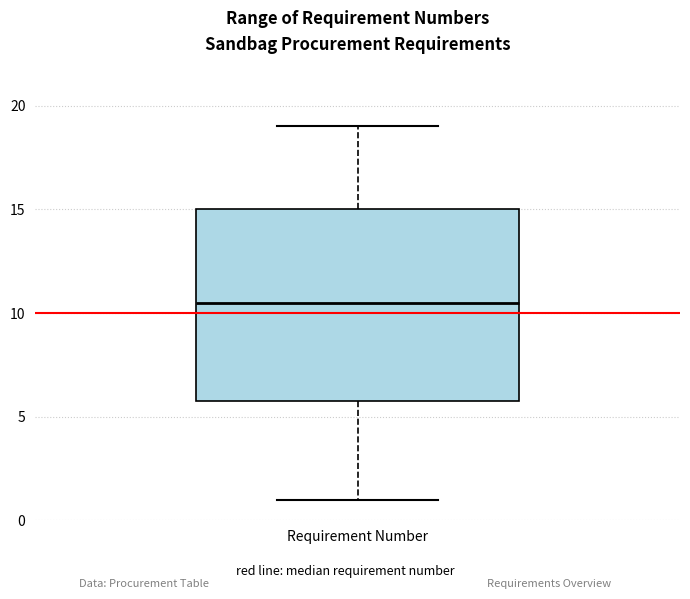

Transcribe this box plot: give where the median line is, the range the box spans, and where the two whiskers end, as read against the y-axis. The values are not printed on the chart, so give them approximately, as read against the axis.

median 10.5, box 6.0 to 15.0, whiskers 1.0 to 19.0